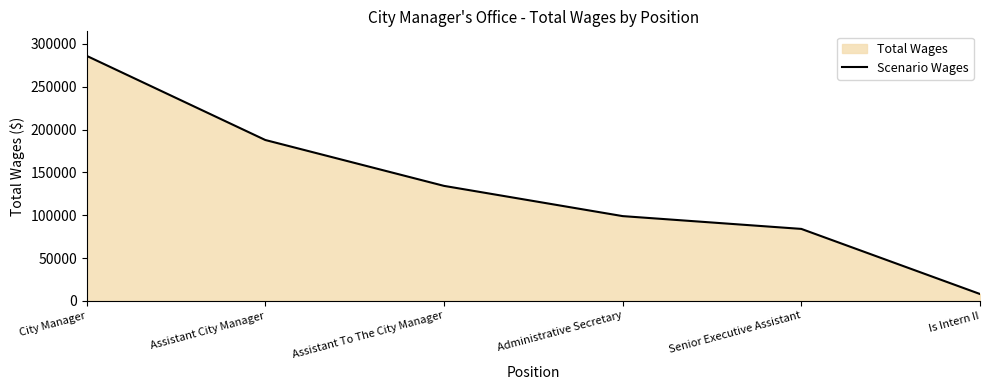

What position from the left is Administrative Secretary?

4